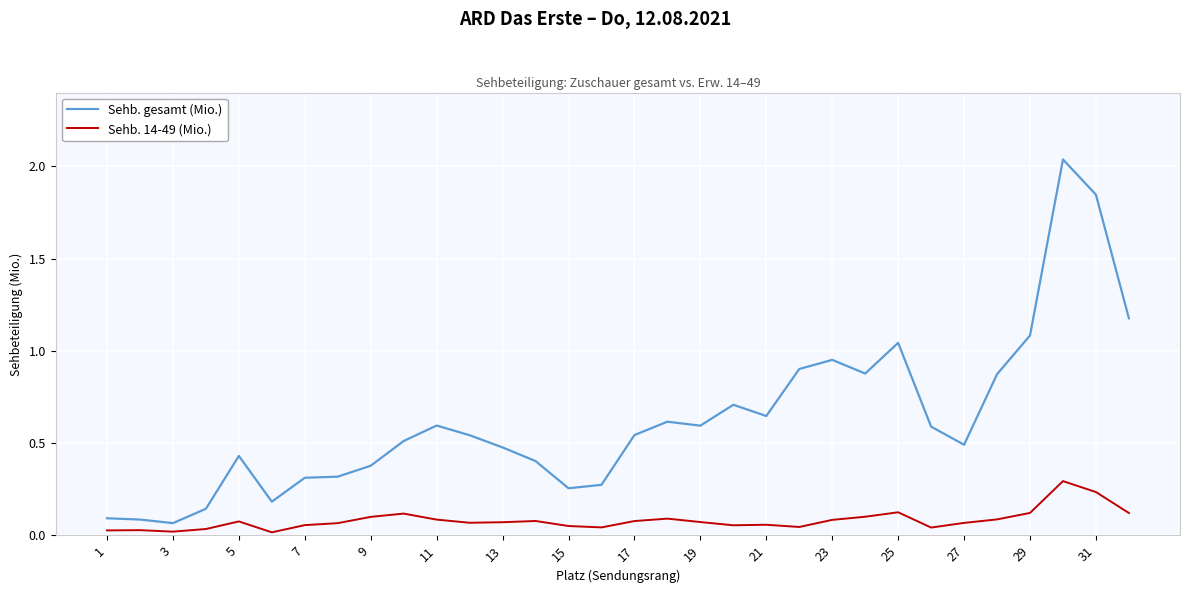

Which series has the widest spread of values?

Sehb. gesamt (Mio.)